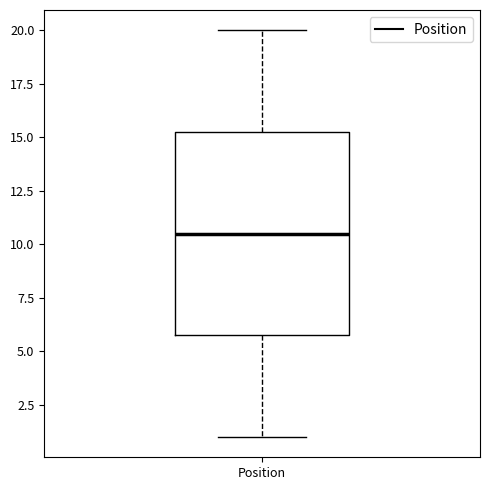

Transcribe this box plot: give where the median line is, the range the box spans, and where the two whiskers end, as read against the y-axis. The values are not printed on the chart, so give them approximately, as read against the axis.

median 10.5, box 6.0 to 15.5, whiskers 1.0 to 20.0